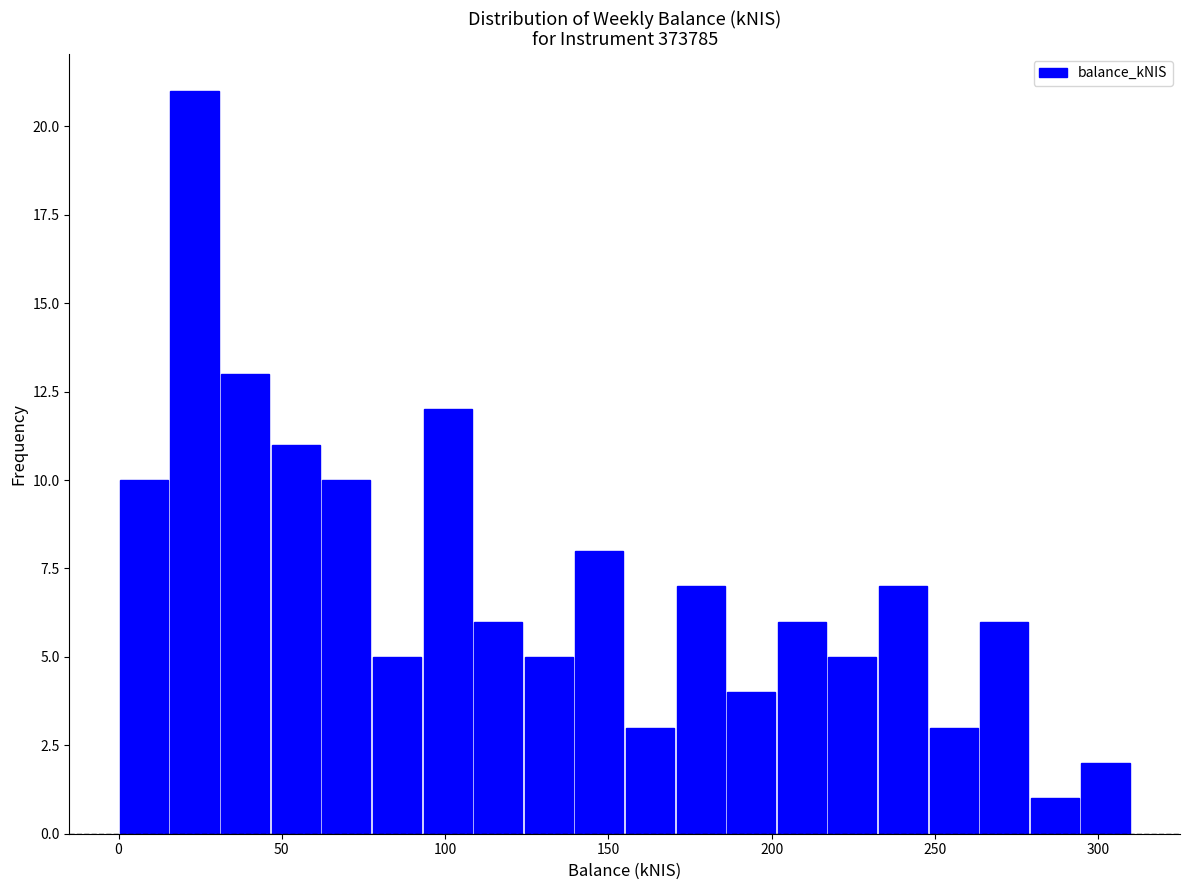

Read against the x-axis, roughly where is the centre of the tallest bar?

25